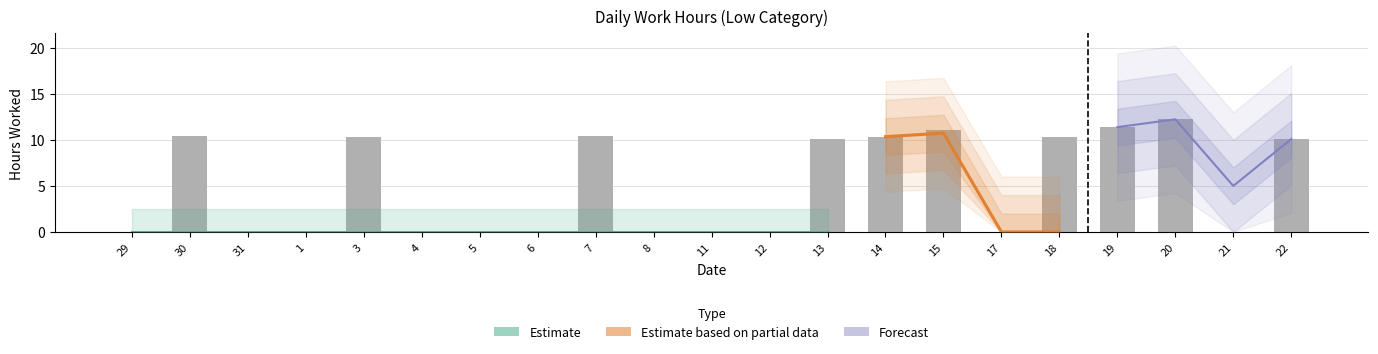

Between 21 and 30, which is larger?

30